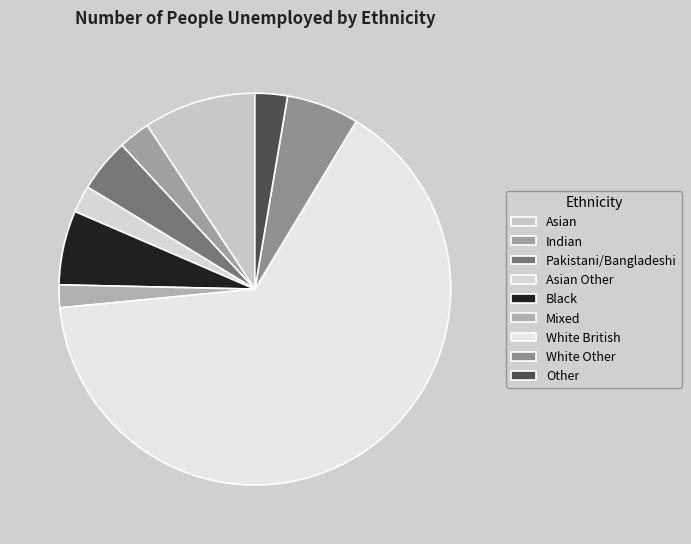

What is the largest slice in the pie chart?

White British